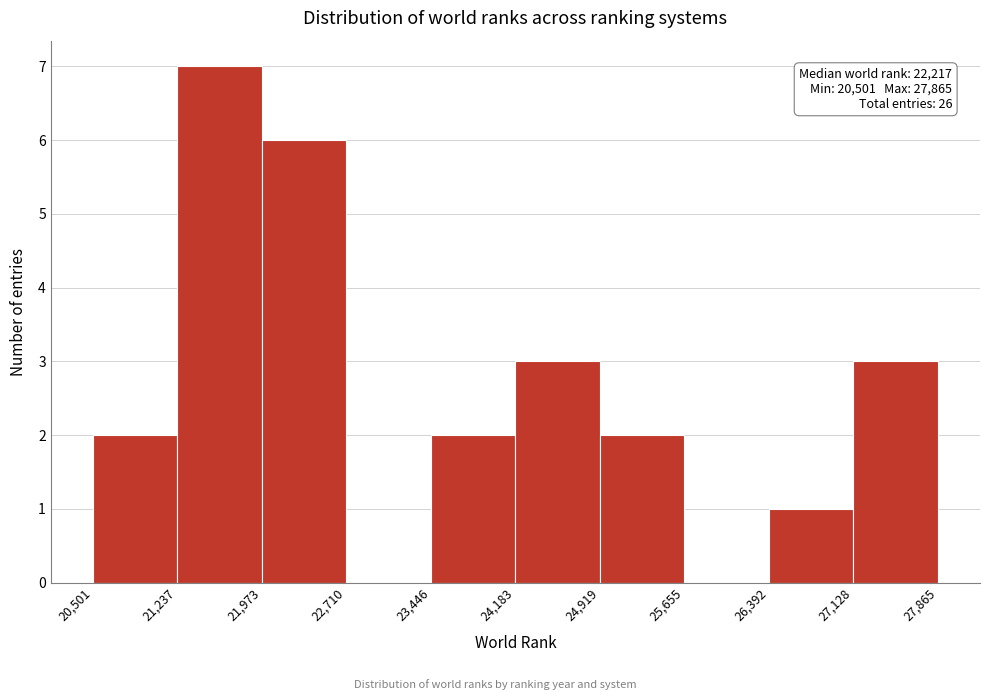

Over which range of the x-axis is the bar tallest?

21,237 to 21,973